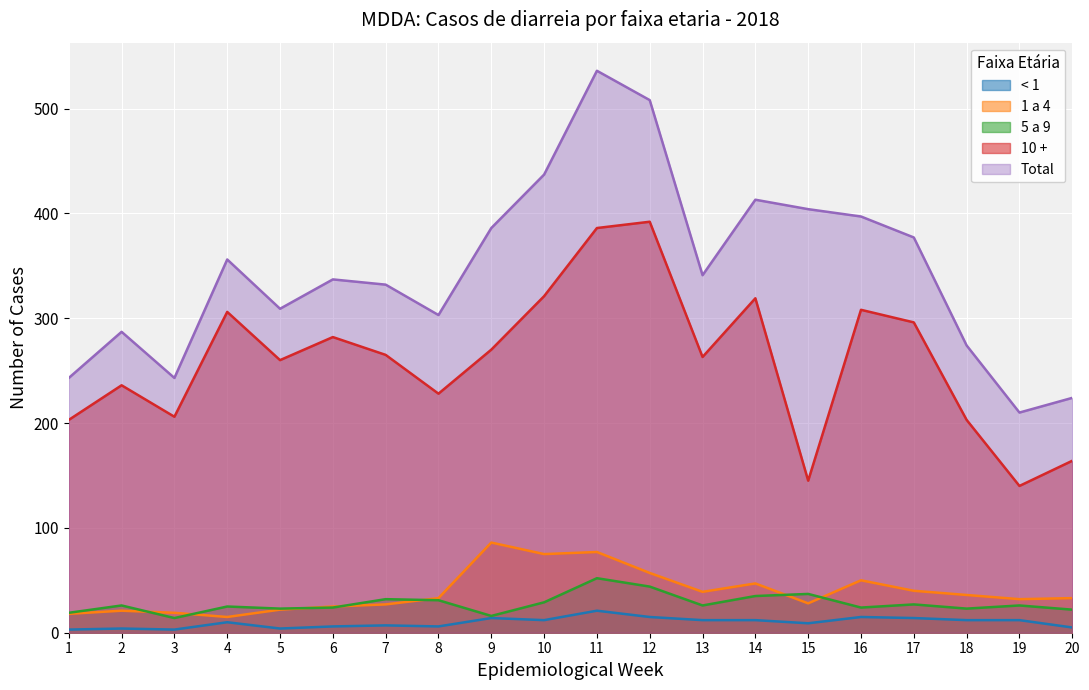

What is the difference between the highest and lowest values at 14?

401